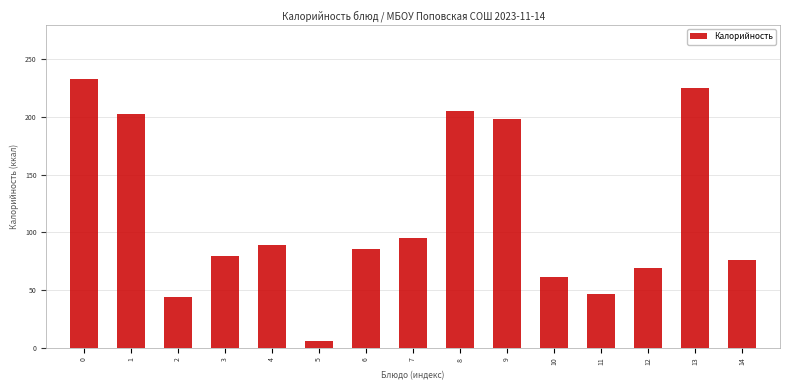

Reading left to right, what are all the values shown in this chart?

233.4	202.3	44.4	80.0	89.0	6.2	85.7	95.0	205.7	198.7	61.0	46.9	69.6	225.3	76.0